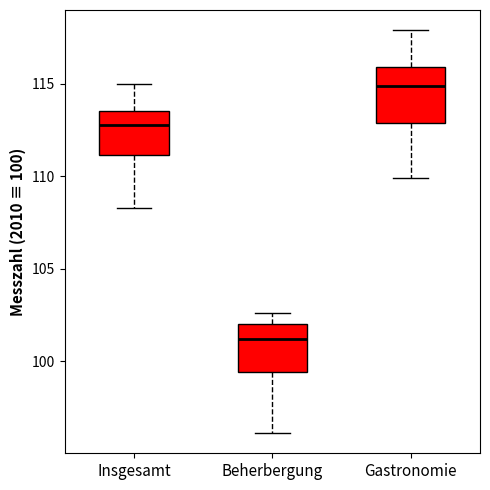

Which box's median line is the lowest?

Beherbergung